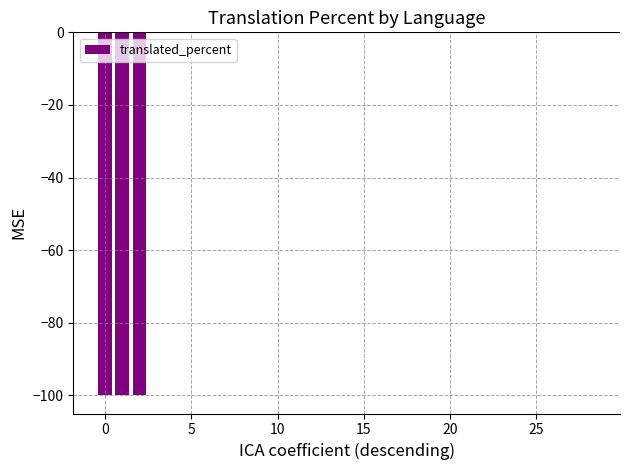

Are the bars grouped side by side (vs. stacked)?

No